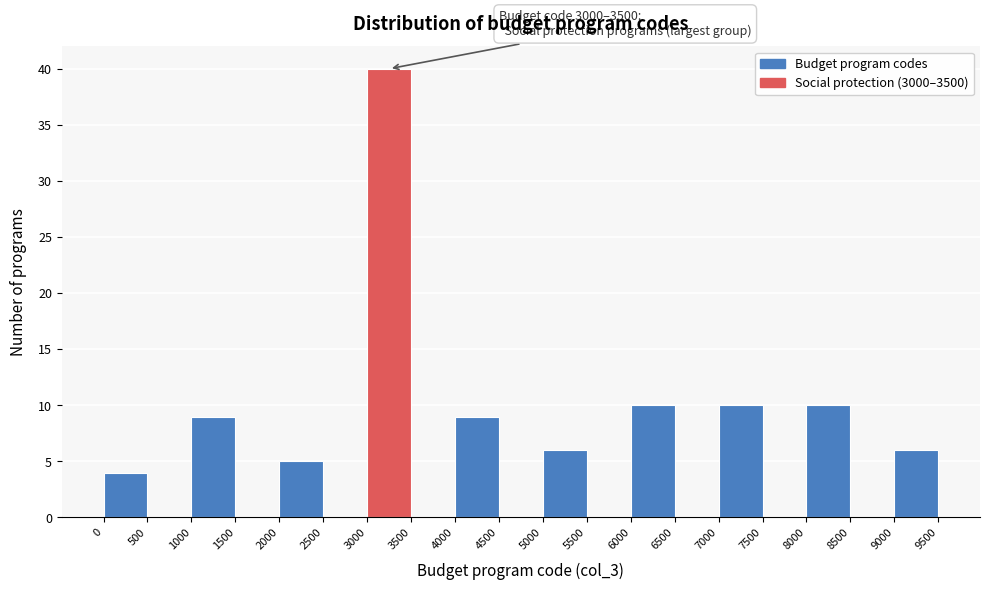

Over which range of the x-axis is the bar tallest?

3000 to 3500